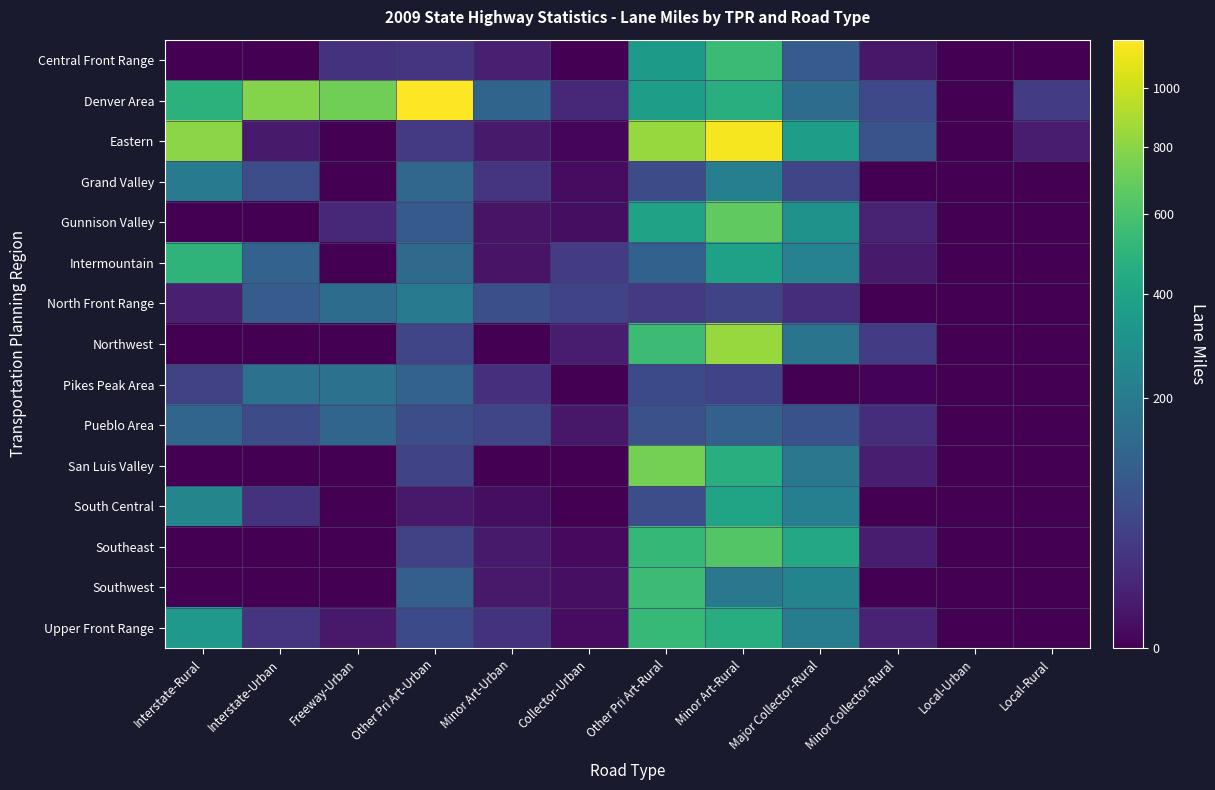

Reading left to right, transcribe all the data shown in this chart.

Central Front Range: Interstate-Rural=0.0	Interstate-Urban=0.0	Freeway-Urban=24.9	Other Pri Art-Urban=27.7	Minor Art-Urban=9.4	Collector-Urban=0.0	Other Pri Art-Rural=349.0	Minor Art-Rural=549.5	Major Collector-Rural=98.8	Minor Collector-Rural=4.8	Local-Urban=0.0	Local-Rural=0.0
Denver Area: Interstate-Rural=488.6	Interstate-Urban=784.4	Freeway-Urban=725.3	Other Pri Art-Urban=1179.5	Minor Art-Urban=122.3	Collector-Urban=14.3	Other Pri Art-Rural=365.6	Minor Art-Rural=466.5	Major Collector-Rural=146.8	Minor Collector-Rural=57.9	Local-Urban=0.0	Local-Rural=35.8
Eastern: Interstate-Rural=805.1	Interstate-Urban=5.9	Freeway-Urban=0.0	Other Pri Art-Urban=34.0	Minor Art-Urban=6.4	Collector-Urban=0.2	Other Pri Art-Rural=840.2	Minor Art-Rural=1148.6	Major Collector-Rural=365.0	Minor Collector-Rural=78.6	Local-Urban=0.0	Local-Rural=7.4
Grand Valley: Interstate-Rural=196.5	Interstate-Urban=66.0	Freeway-Urban=0.0	Other Pri Art-Urban=127.2	Minor Art-Urban=27.4	Collector-Urban=1.2	Other Pri Art-Rural=63.0	Minor Art-Rural=219.9	Major Collector-Rural=52.2	Minor Collector-Rural=0.0	Local-Urban=0.0	Local-Rural=0.0
Gunnison Valley: Interstate-Rural=0.0	Interstate-Urban=0.0	Freeway-Urban=14.3	Other Pri Art-Urban=95.6	Minor Art-Urban=3.3	Collector-Urban=1.5	Other Pri Art-Rural=389.7	Minor Art-Rural=675.0	Major Collector-Rural=312.8	Minor Collector-Rural=10.5	Local-Urban=0.0	Local-Rural=0.0
Intermountain: Interstate-Rural=496.9	Interstate-Urban=117.4	Freeway-Urban=0.0	Other Pri Art-Urban=141.2	Minor Art-Urban=3.4	Collector-Urban=35.8	Other Pri Art-Rural=114.5	Minor Art-Rural=388.2	Major Collector-Rural=231.1	Minor Collector-Rural=6.1	Local-Urban=0.0	Local-Rural=0.0
North Front Range: Interstate-Rural=9.5	Interstate-Urban=99.0	Freeway-Urban=147.8	Other Pri Art-Urban=201.5	Minor Art-Urban=70.5	Collector-Urban=48.2	Other Pri Art-Rural=33.4	Minor Art-Rural=48.9	Major Collector-Rural=20.7	Minor Collector-Rural=0.0	Local-Urban=0.0	Local-Rural=0.0
Northwest: Interstate-Rural=0.0	Interstate-Urban=0.0	Freeway-Urban=0.0	Other Pri Art-Urban=51.5	Minor Art-Urban=0.0	Collector-Urban=7.7	Other Pri Art-Rural=553.9	Minor Art-Rural=842.4	Major Collector-Rural=174.9	Minor Collector-Rural=34.9	Local-Urban=0.0	Local-Rural=0.0
Pikes Peak Area: Interstate-Rural=45.6	Interstate-Urban=166.0	Freeway-Urban=167.2	Other Pri Art-Urban=116.6	Minor Art-Urban=22.2	Collector-Urban=0.0	Other Pri Art-Rural=59.3	Minor Art-Rural=48.0	Major Collector-Rural=0.0	Minor Collector-Rural=0.1	Local-Urban=0.0	Local-Rural=0.0
Pueblo Area: Interstate-Rural=125.7	Interstate-Urban=64.4	Freeway-Urban=126.8	Other Pri Art-Urban=68.8	Minor Art-Urban=51.6	Collector-Urban=5.1	Other Pri Art-Rural=73.3	Minor Art-Rural=111.9	Major Collector-Rural=74.3	Minor Collector-Rural=19.9	Local-Urban=0.0	Local-Rural=0.0
San Luis Valley: Interstate-Rural=0.0	Interstate-Urban=0.0	Freeway-Urban=0.0	Other Pri Art-Urban=50.4	Minor Art-Urban=0.0	Collector-Urban=0.0	Other Pri Art-Rural=735.4	Minor Art-Rural=465.5	Major Collector-Rural=189.0	Minor Collector-Rural=8.1	Local-Urban=0.0	Local-Rural=0.0
South Central: Interstate-Rural=249.8	Interstate-Urban=25.5	Freeway-Urban=0.0	Other Pri Art-Urban=5.5	Minor Art-Urban=1.5	Collector-Urban=0.0	Other Pri Art-Rural=65.5	Minor Art-Rural=400.1	Major Collector-Rural=220.8	Minor Collector-Rural=0.0	Local-Urban=0.0	Local-Rural=0.0
Southeast: Interstate-Rural=0.0	Interstate-Urban=0.0	Freeway-Urban=0.0	Other Pri Art-Urban=44.5	Minor Art-Urban=6.1	Collector-Urban=0.9	Other Pri Art-Rural=524.1	Minor Art-Rural=631.6	Major Collector-Rural=430.5	Minor Collector-Rural=7.3	Local-Urban=0.0	Local-Rural=0.0
Southwest: Interstate-Rural=0.0	Interstate-Urban=0.0	Freeway-Urban=0.0	Other Pri Art-Urban=107.1	Minor Art-Urban=5.6	Collector-Urban=2.2	Other Pri Art-Rural=555.2	Minor Art-Rural=190.4	Major Collector-Rural=238.6	Minor Collector-Rural=0.0	Local-Urban=0.0	Local-Rural=0.0
Upper Front Range: Interstate-Rural=346.4	Interstate-Urban=26.9	Freeway-Urban=5.2	Other Pri Art-Urban=60.3	Minor Art-Urban=25.3	Collector-Urban=1.4	Other Pri Art-Rural=527.0	Minor Art-Rural=459.1	Major Collector-Rural=211.3	Minor Collector-Rural=11.5	Local-Urban=0.0	Local-Rural=0.0